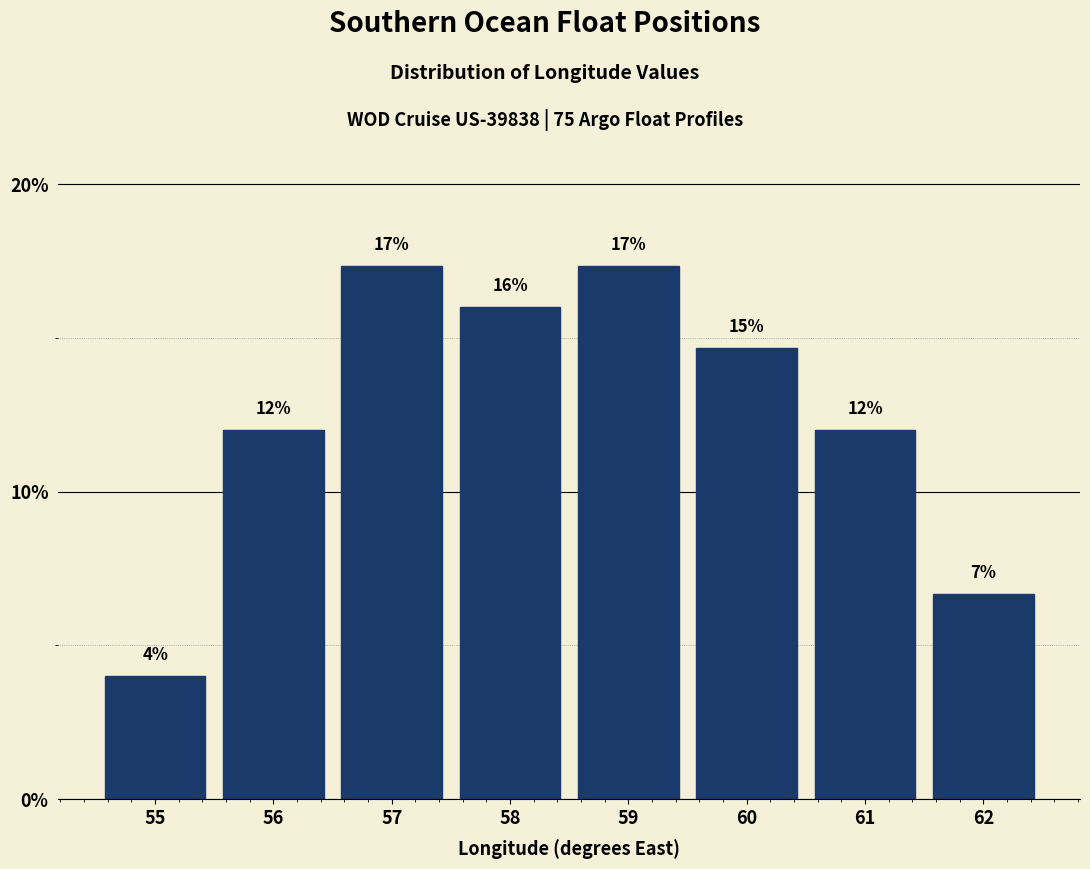

True or false: the data shows 4.8 at 59.

False